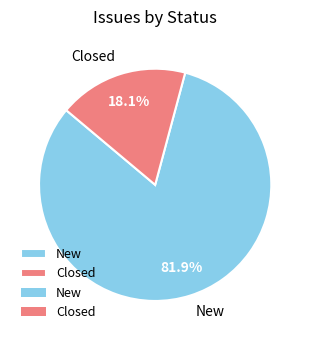

Between New and Closed, which is larger?

New